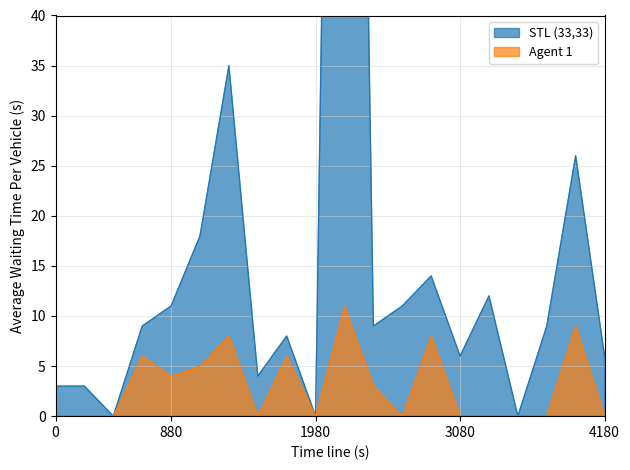

True or false: Agent 1 and STL (33,33) intersect in this chart.

False